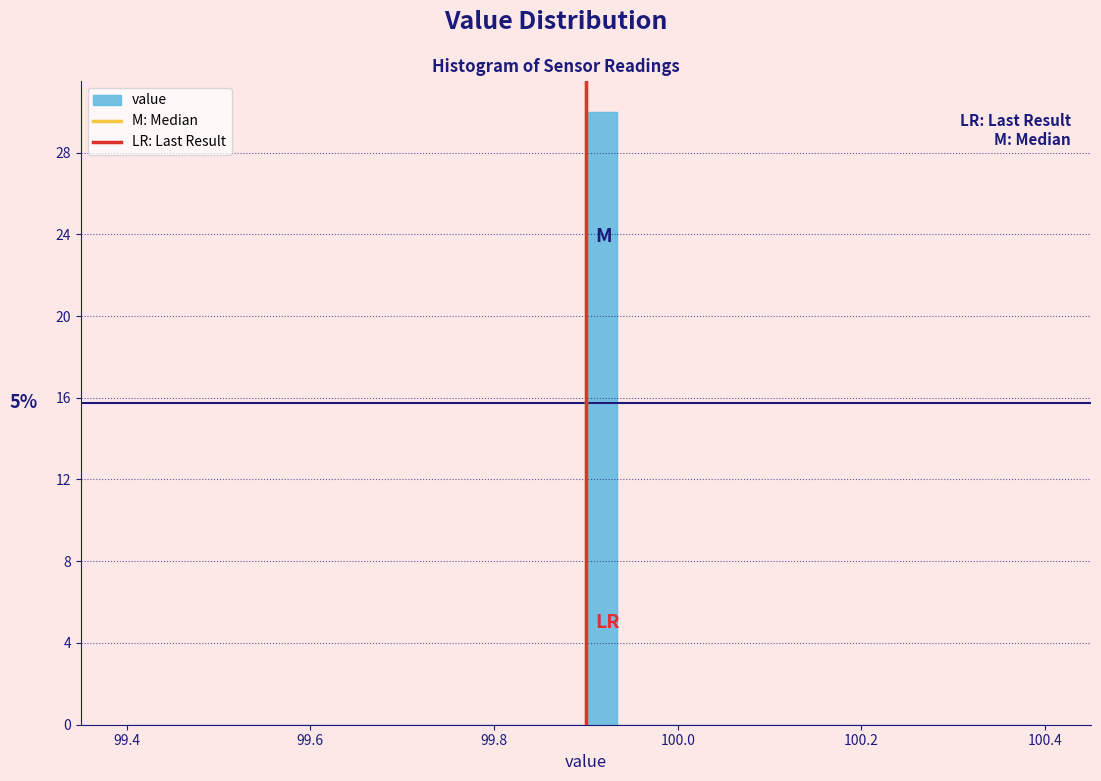

Around what value on the x-axis is the tallest bar? Give the approximate position of its centre, as read against the axis.

99.92